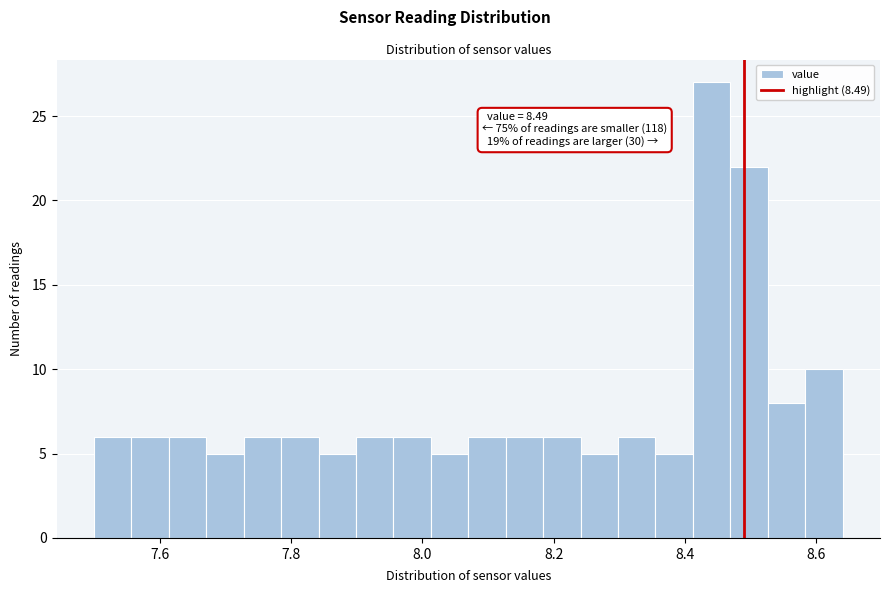

Read against the x-axis, roughly where is the centre of the tallest bar?

8.44